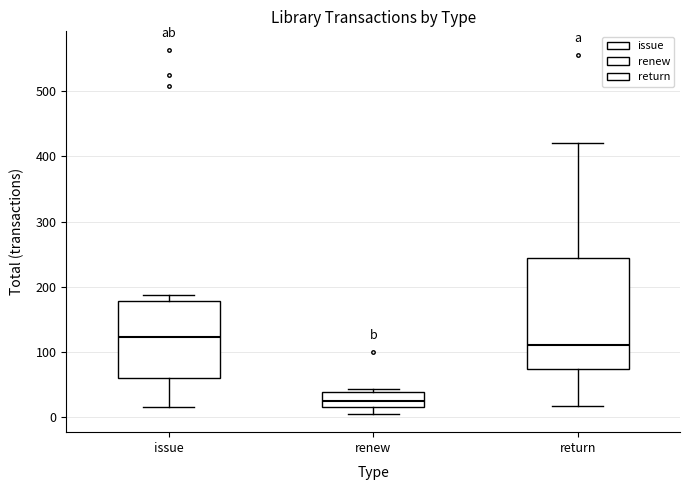

Reading left to right, transcribe this box plot: for each box, give where its median line is, the range the box spans, and where its two whiskers end, as read against the y-axis. The values are not printed on the chart, so give them approximately, as read against the axis.

issue: median 120, box 60 to 180, whiskers 20 to 190
renew: median 30, box 20 to 40, whiskers 10 to 40 (just above the box's upper edge)
return: median 110, box 70 to 240, whiskers 20 to 420